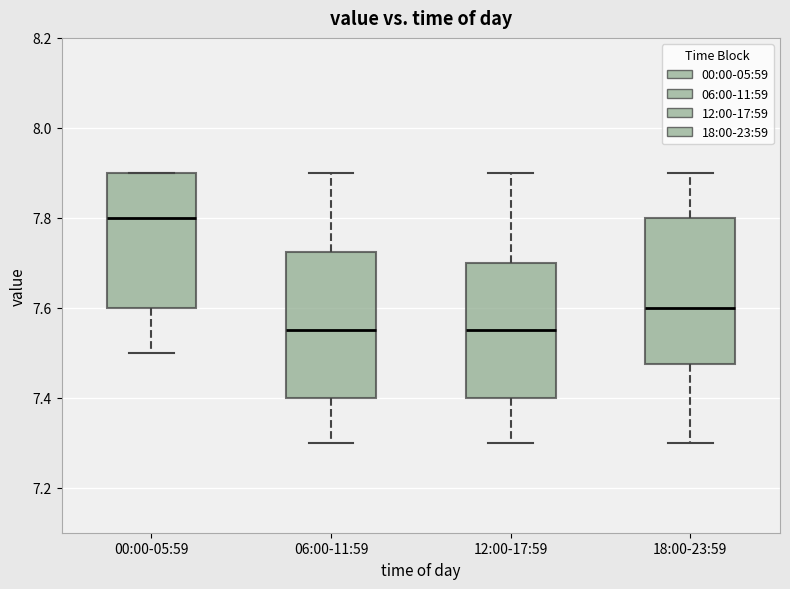

Reading left to right, transcribe this box plot: for each box, give where its median line is, the range the box spans, and where its two whiskers end, as read against the y-axis. The values are not printed on the chart, so give them approximately, as read against the axis.

00:00-05:59: median 7.80, box 7.60 to 7.90, whiskers 7.50 to 7.90
06:00-11:59: median 7.56, box 7.40 to 7.72, whiskers 7.30 to 7.90
12:00-17:59: median 7.56, box 7.40 to 7.70, whiskers 7.30 to 7.90
18:00-23:59: median 7.60, box 7.48 to 7.80, whiskers 7.30 to 7.90